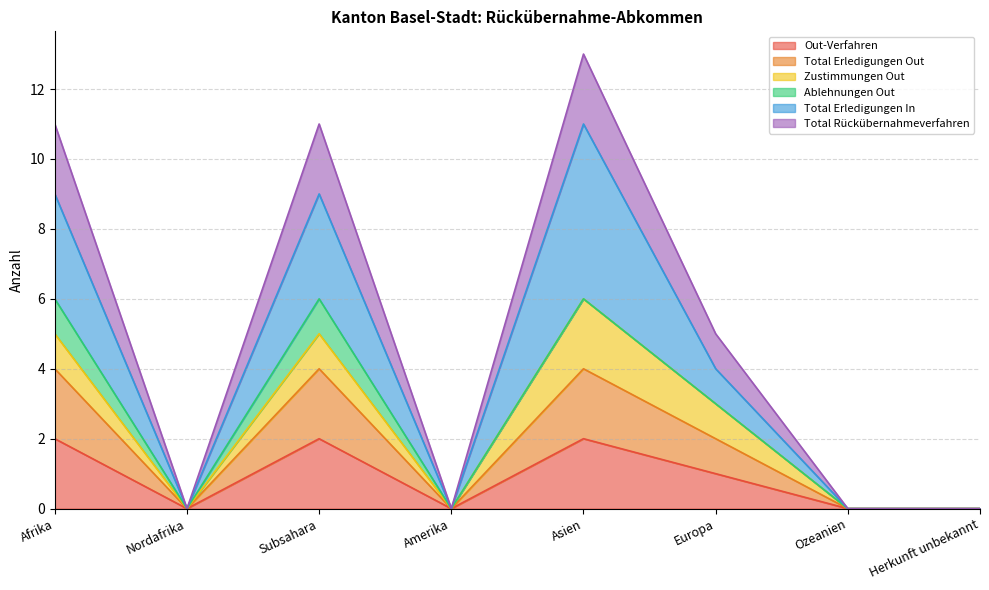

Between Amerika and Afrika, which is larger?

Afrika